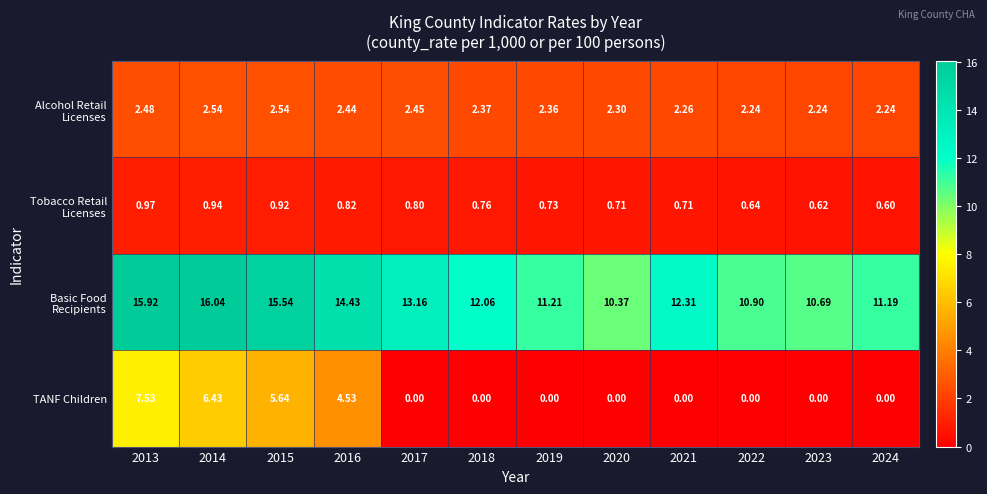

At how many categories does at least one series exceed 7?

12